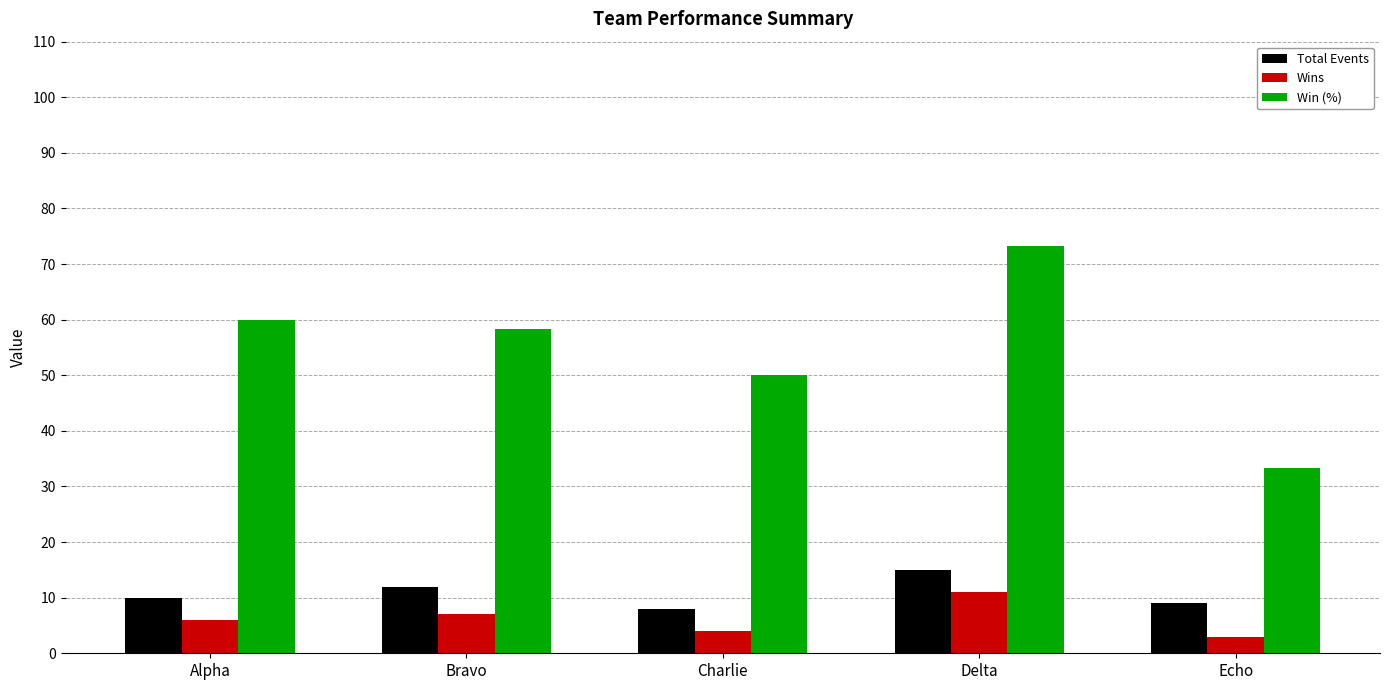

How many categories are shown in the chart?

5